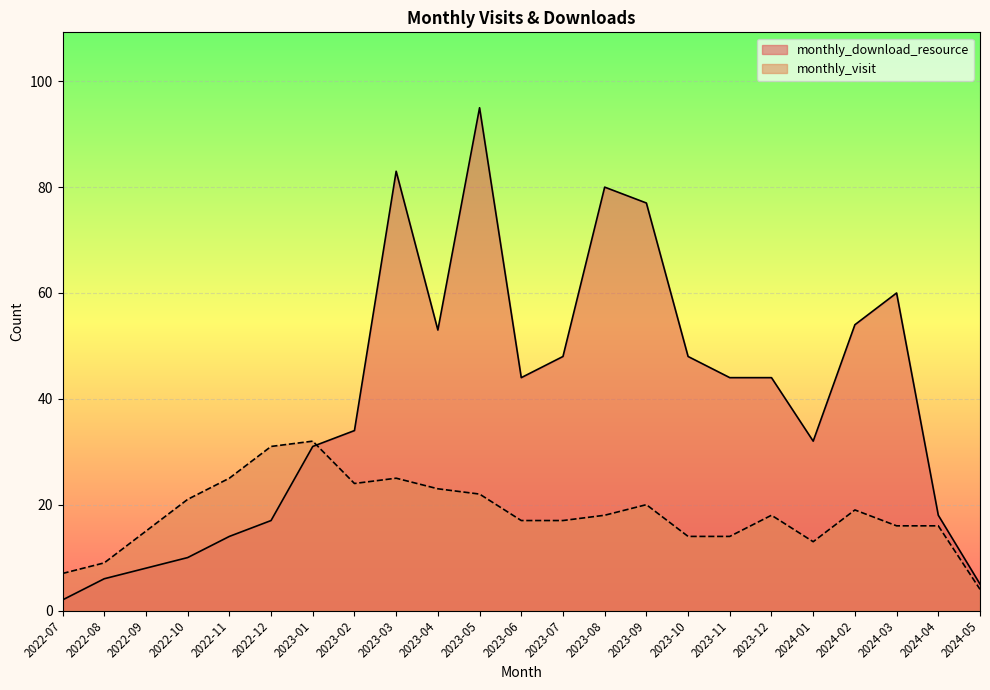

Between 2023-11 and 2022-09, which is larger?

2022-09